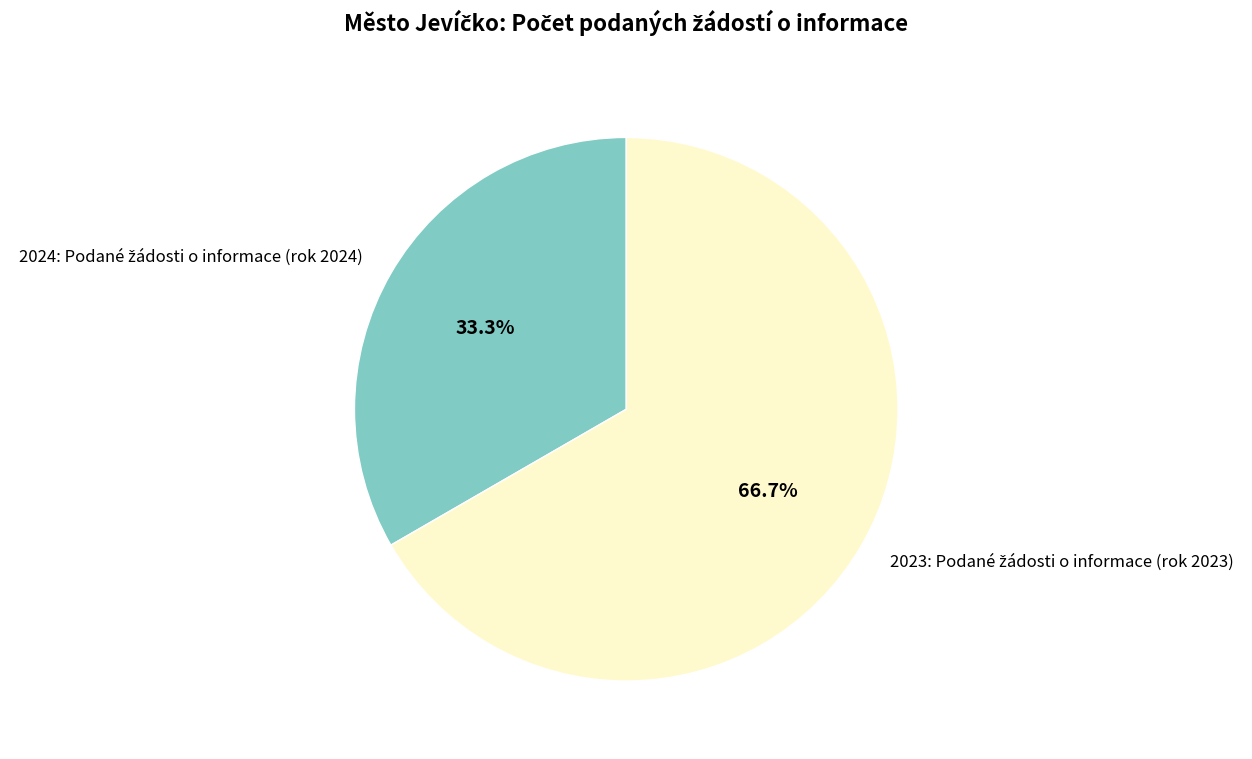

How many segments does this pie chart have?

2